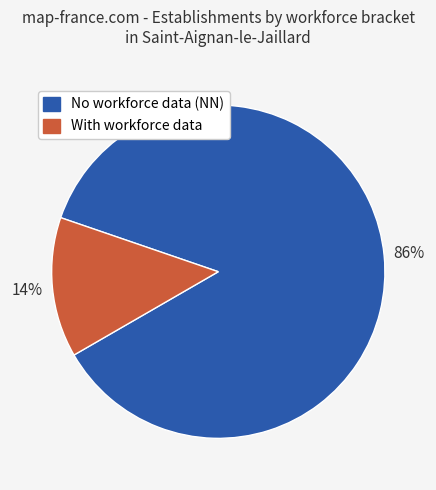

To the nearest percent, what is the average slice percentage?

50%